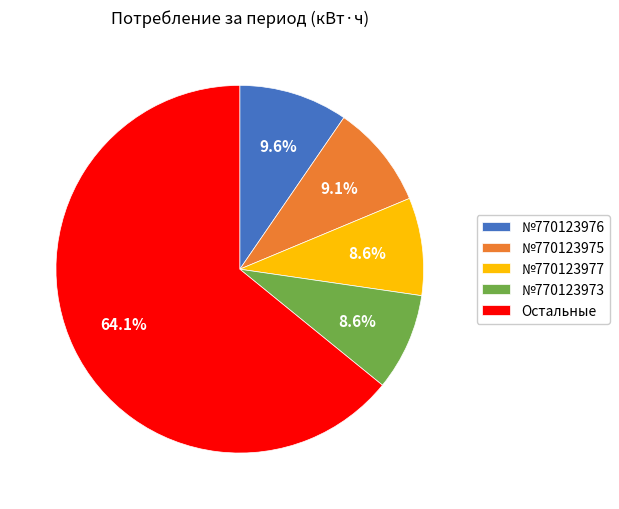

How many slices are in this pie chart?

5